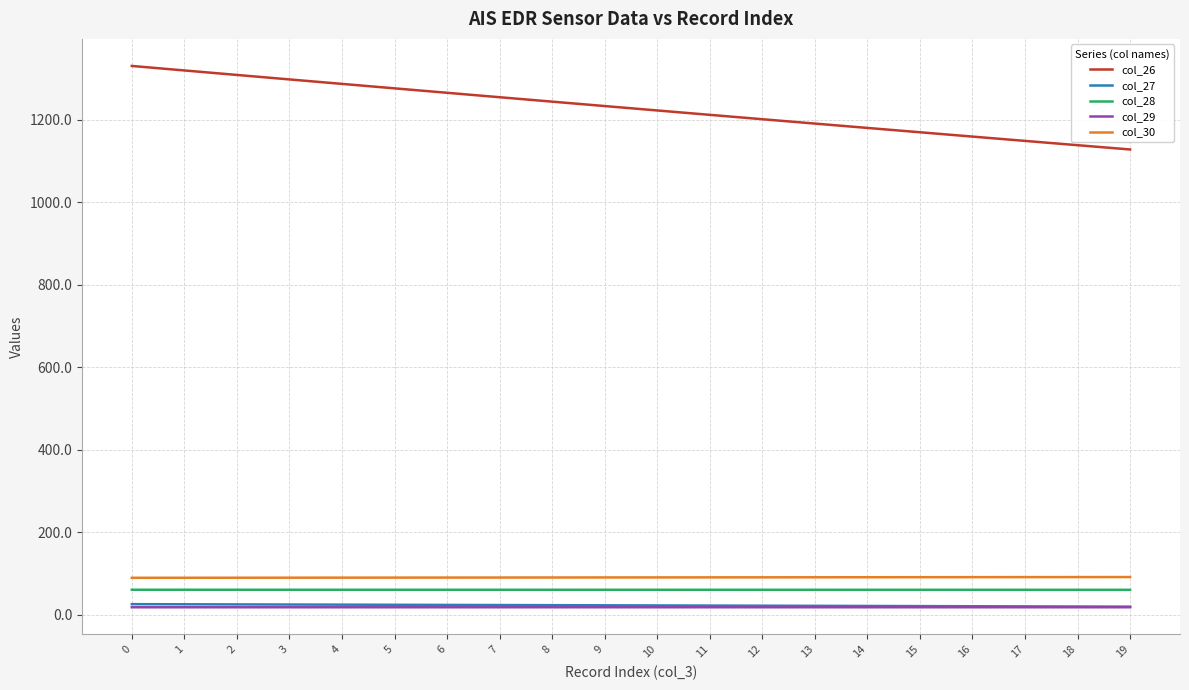

Is the value of col_30 at 6 greater than the value of col_29 at 13?

Yes